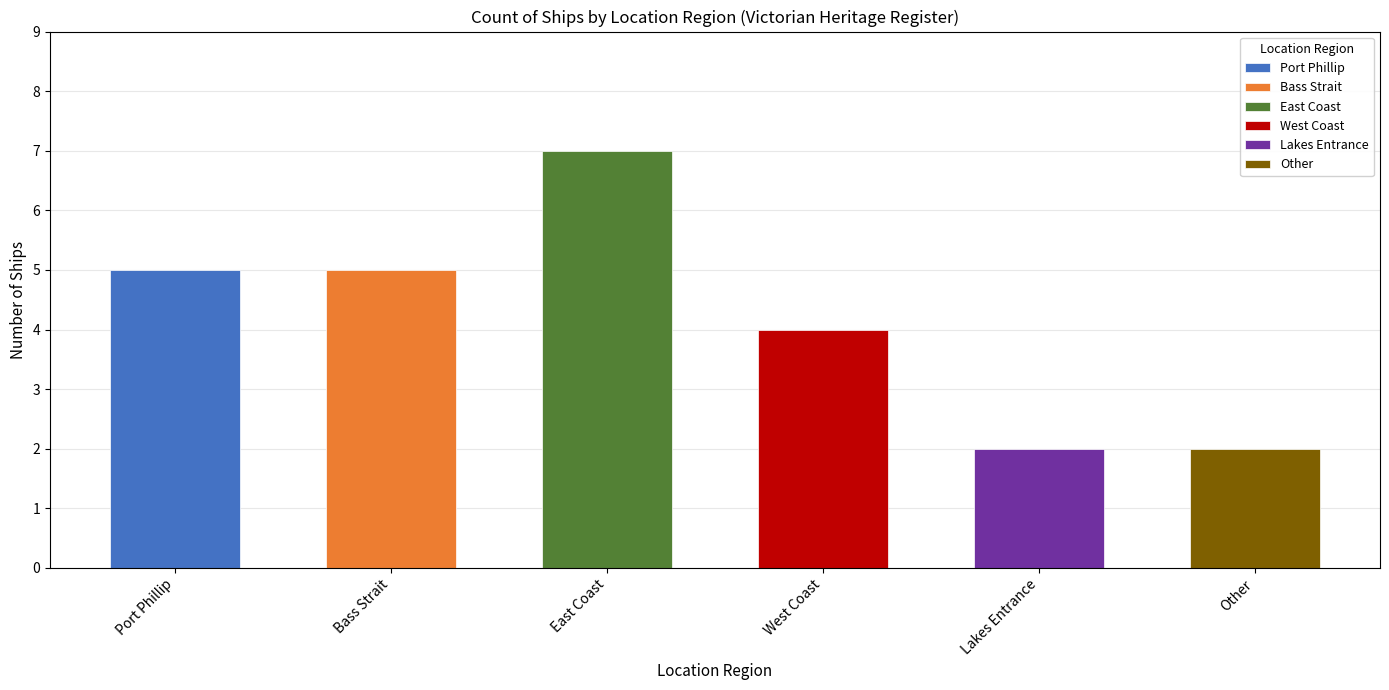

Approximately how many times larger is the value at Port Phillip compared to Bass Strait?

1.0